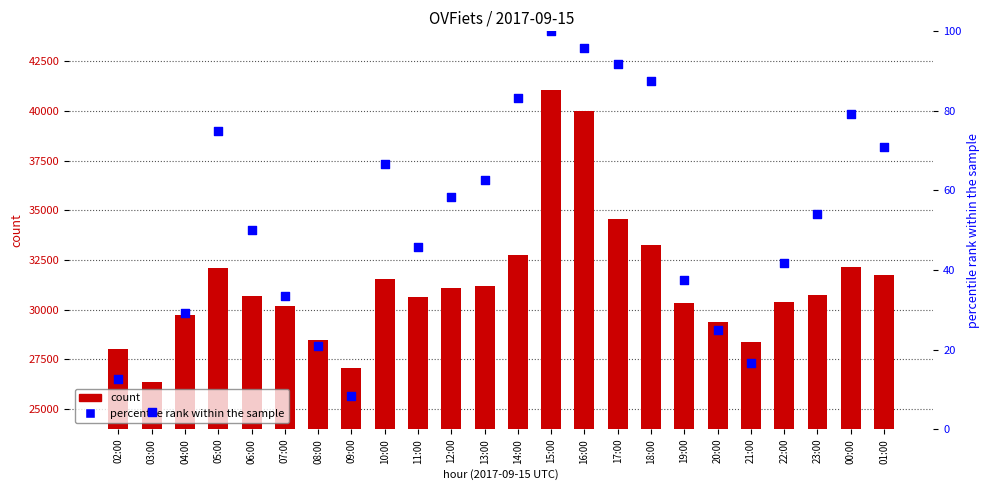

Which series contains the lowest Y value?

percentile rank within the sample